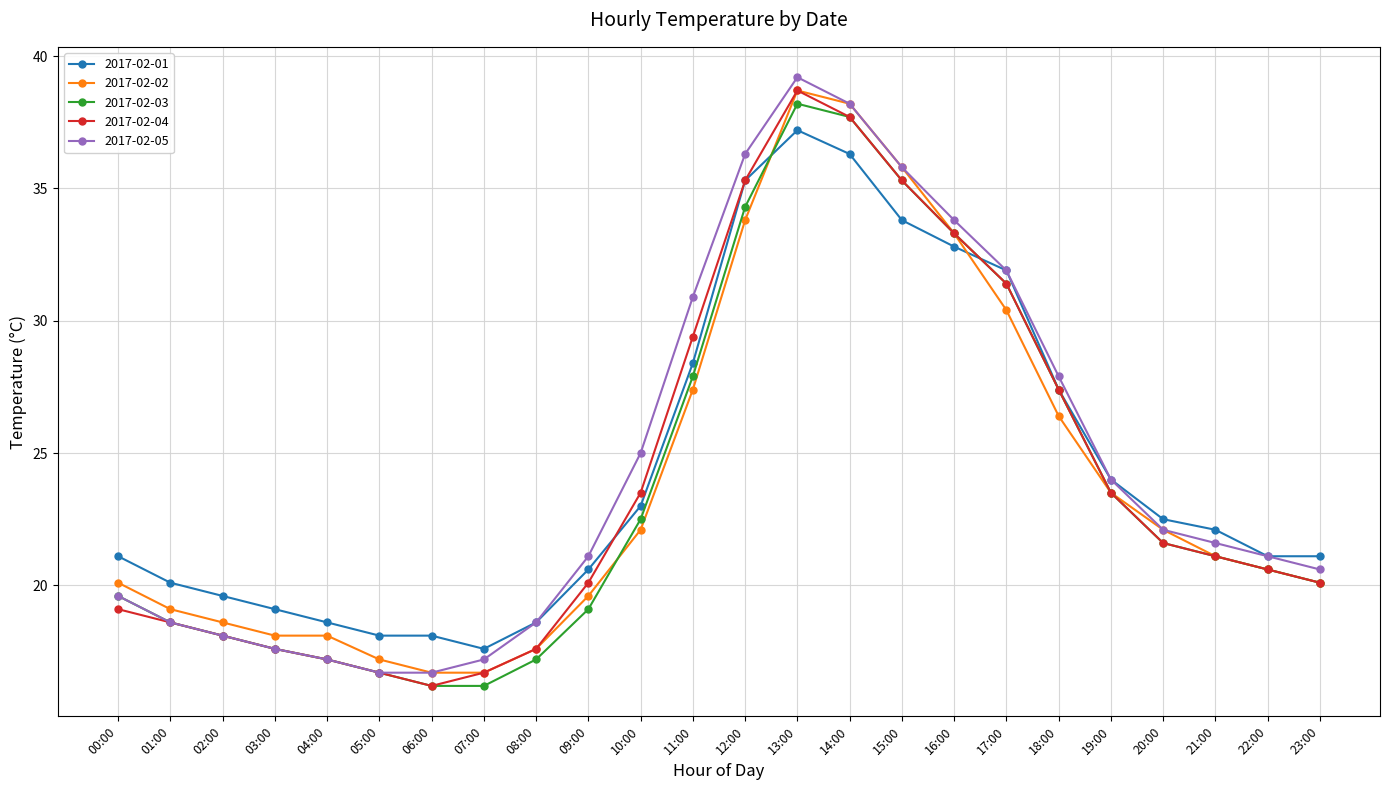

What is the total value across all series at 19:00?

118.5